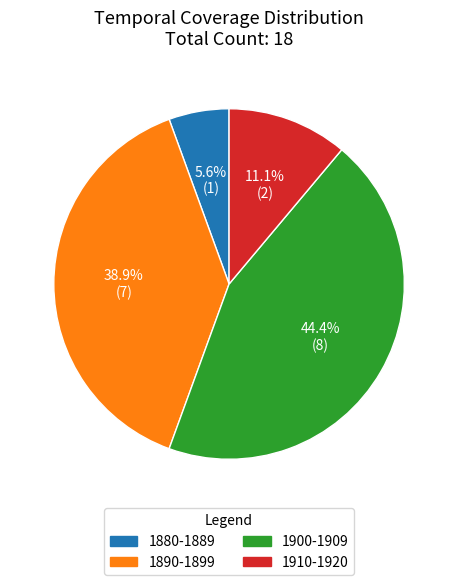

Is there any slice that represents more than half of the pie?

No